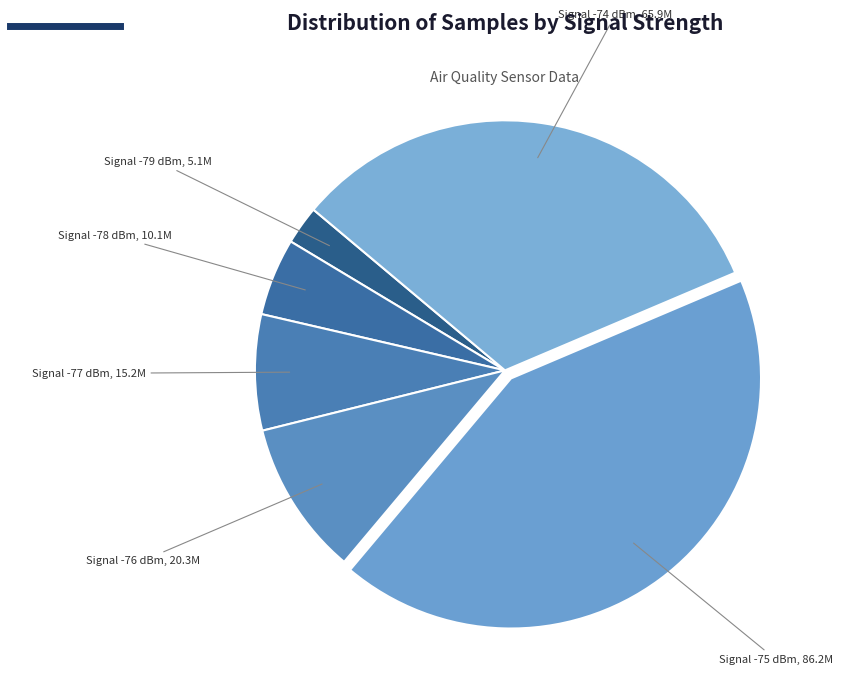

Combined, do Signal -77 dBm and Signal -76 dBm account for over 50%?

No